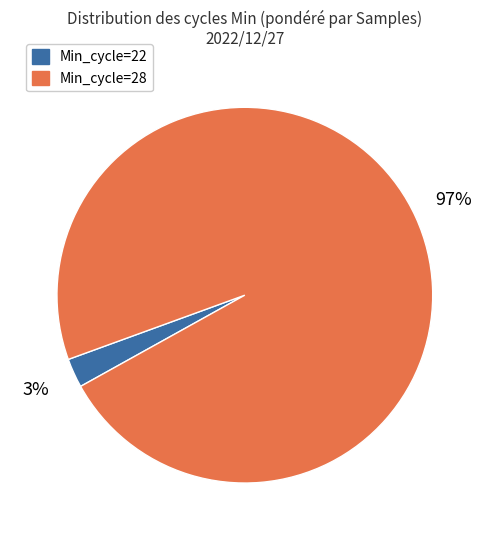

To the nearest percent, what is the average slice percentage?

50%